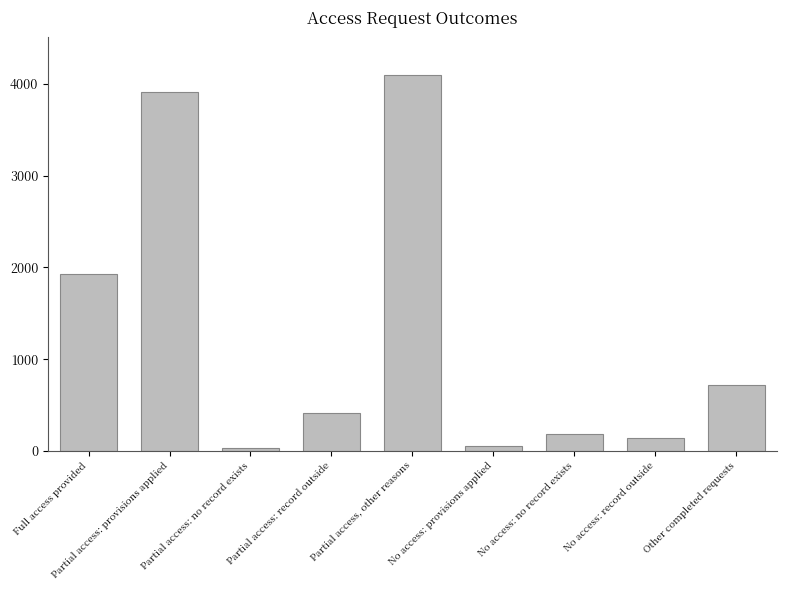

Does the chart contain stacked bars?

No